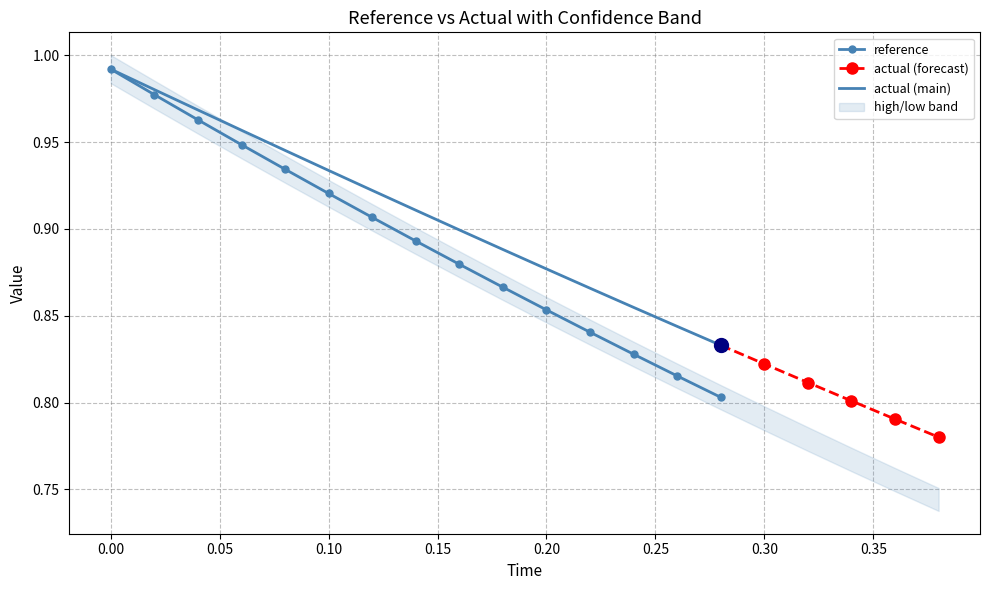

Read the actual value at 4.

0.9